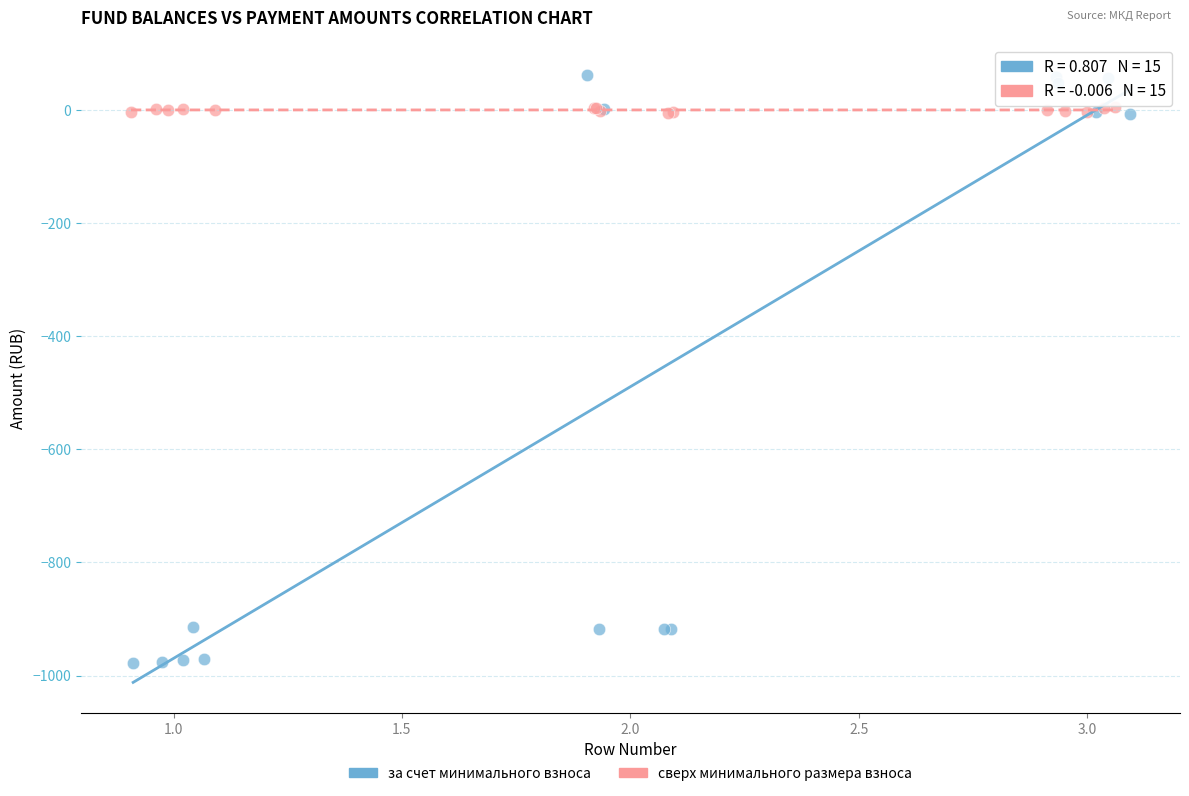

Which series reaches the maximum Y coordinate?

за счет минимального взноса